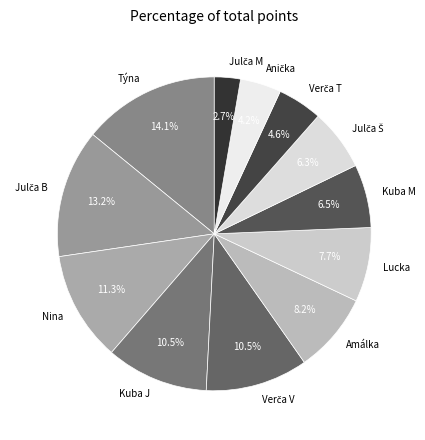

Combined, what portion of the pie is Nina and Kuba M?

17.8%